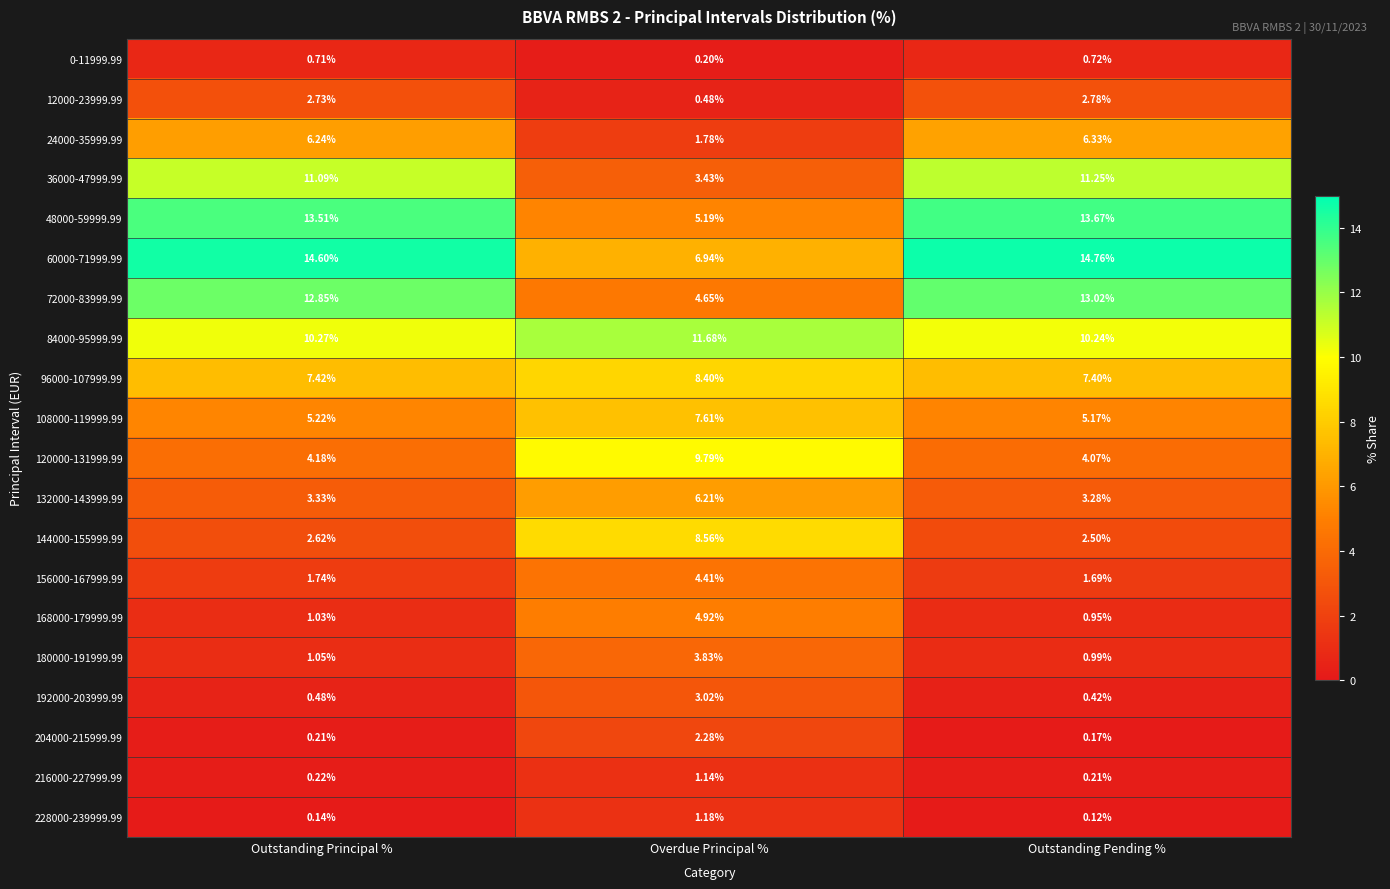

At which category is the sum across all series the highest?

Outstanding Pending %